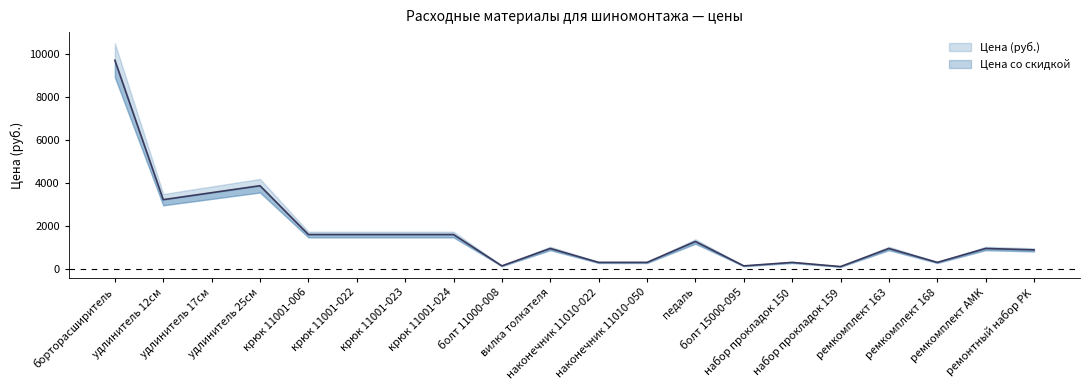

Reading left to right, what are all the values shown in this chart?

борторасширитель=9712.5	удлинитель 12см=3237.5	удлинитель 17см=3561.2	удлинитель 25см=3885.0	крюк 11001-006=1618.8	крюк 11001-022=1618.8	крюк 11001-023=1618.8	крюк 11001-024=1618.8	болт 11000-008=161.9	вилка толкателя=971.2	наконечник 11010-022=323.8	наконечник 11010-050=323.8	педаль=1295.0	болт 15000-095=161.9	набор прокладок 150=323.8	набор прокладок 159=129.5	ремкомплект 163=971.2	ремкомплект 168=323.8	ремкомплект AMK=971.2	ремонтный набор PK=906.5